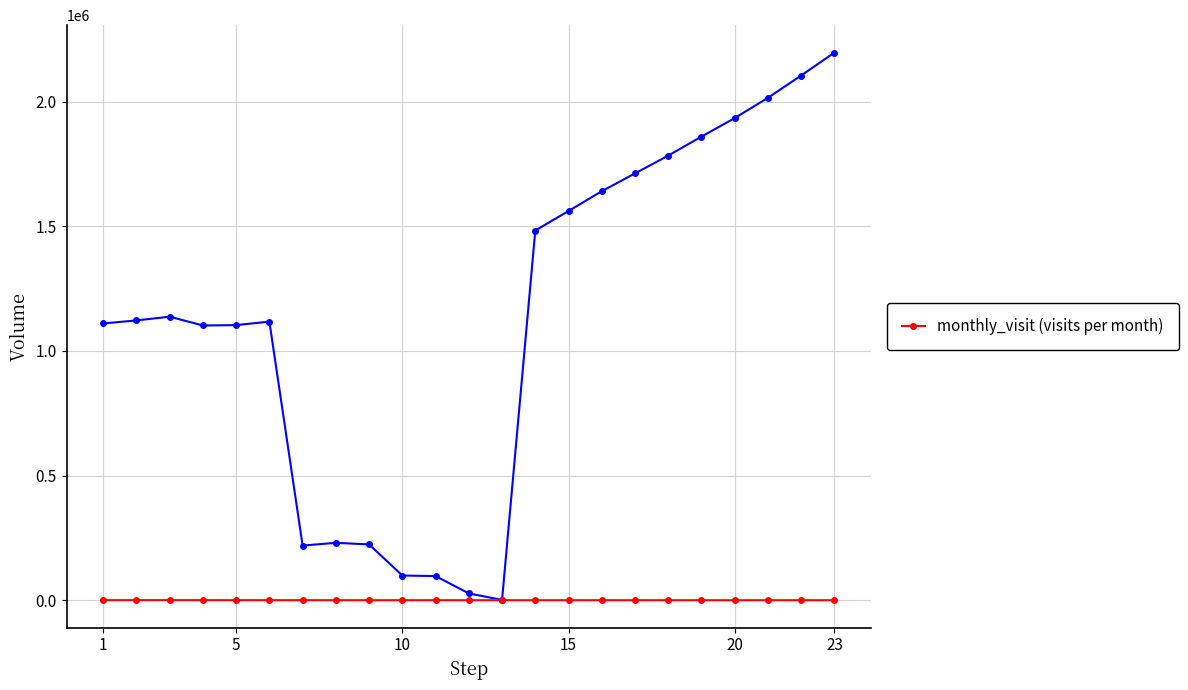

How many data points are less than 64?

11